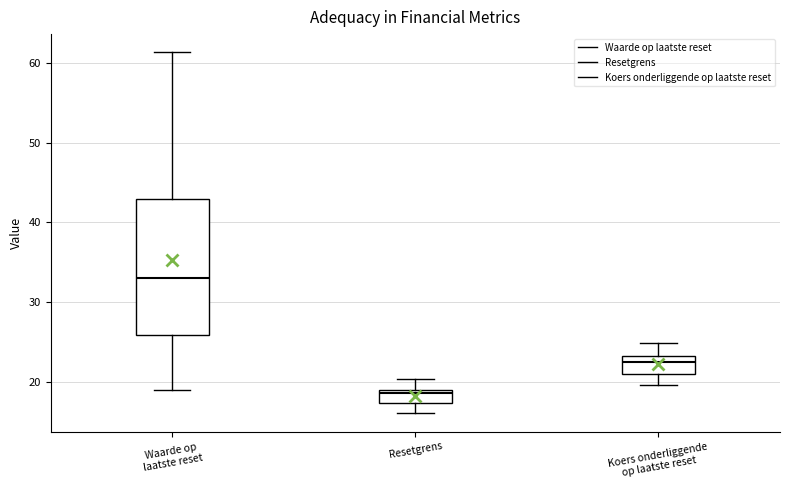

Reading left to right, transcribe this box plot: for each box, give where its median line is, the range the box spans, and where its two whiskers end, as read against the y-axis. The values are not printed on the chart, so give them approximately, as read against the axis.

Waarde op laatste reset: median 33, box 26 to 43, whiskers 19 to 61
Resetgrens: median 19 (just below the box's upper edge), box 17 to 19, whiskers 16 to 20
Koers onderliggende op laatste reset: median 23 (just below the box's upper edge), box 21 to 23, whiskers 20 to 25